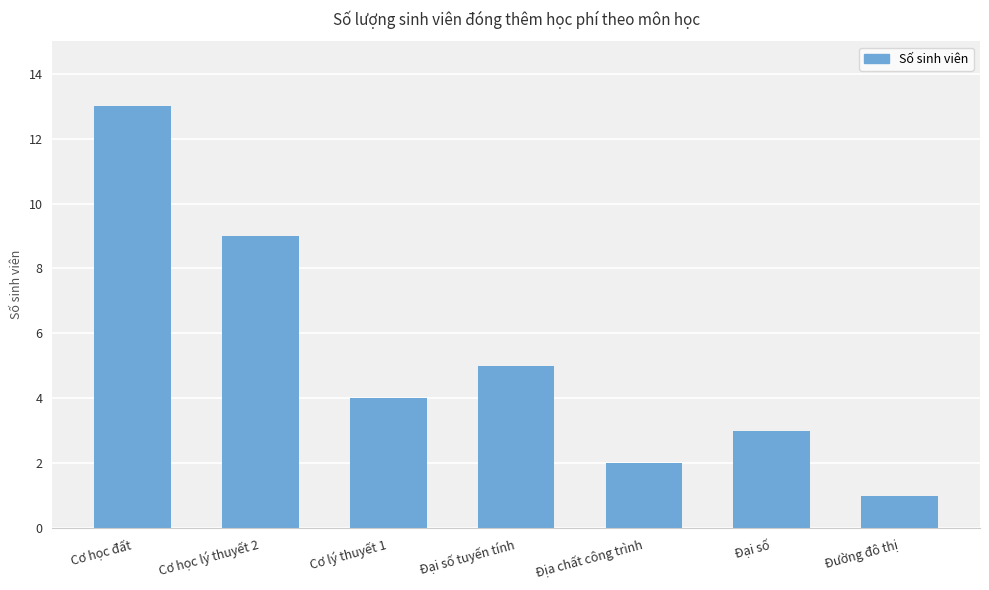

What is the average value?

5